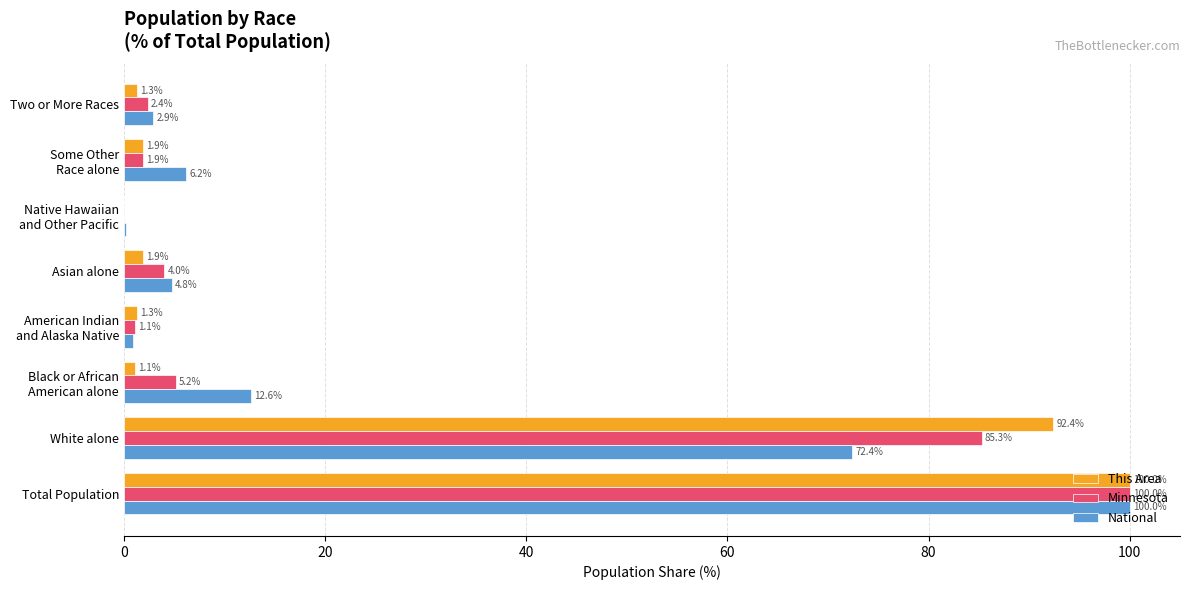

What is the total value across all series at Asian alone?

10.7